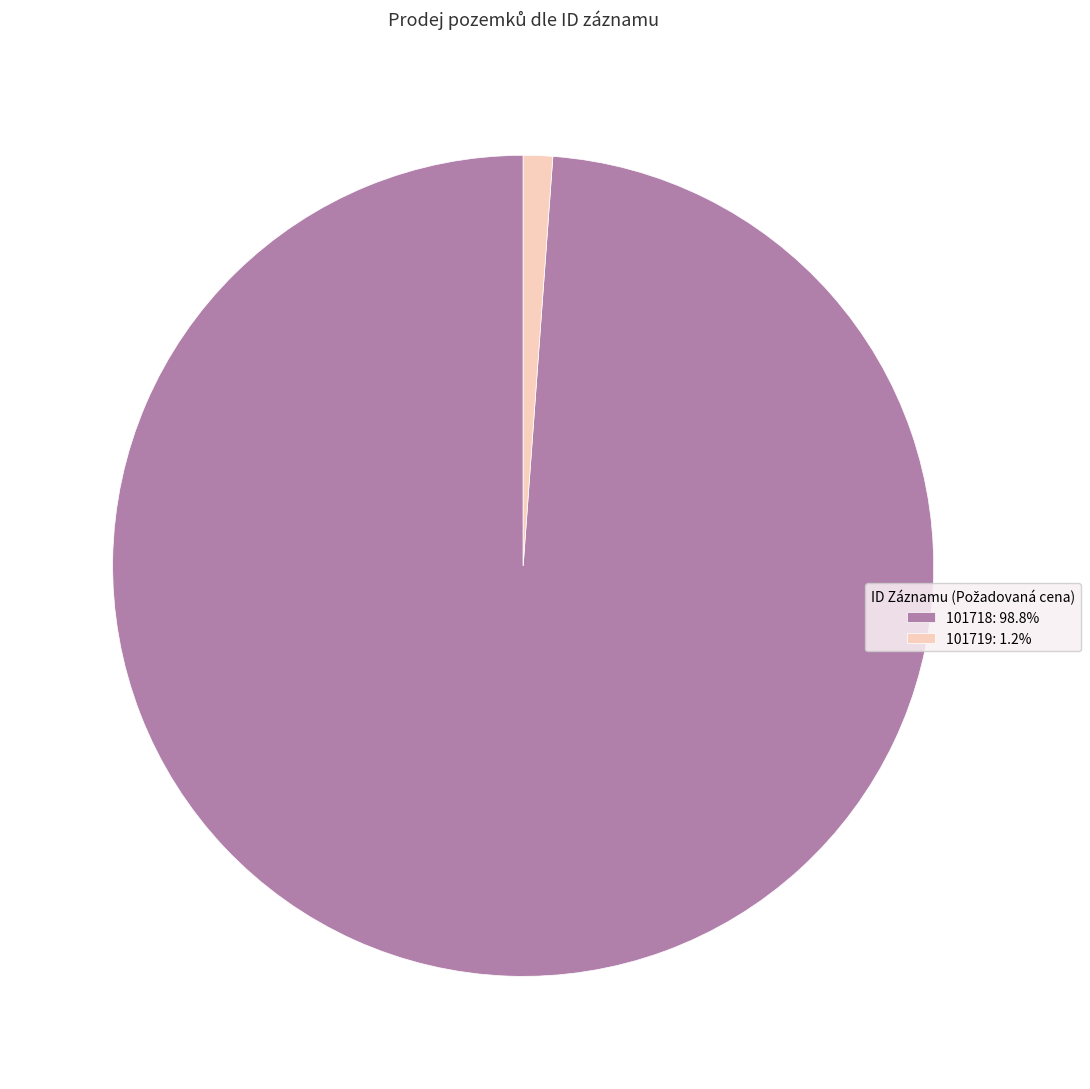

Rank the categories by value from highest to lowest.

101718, 101719